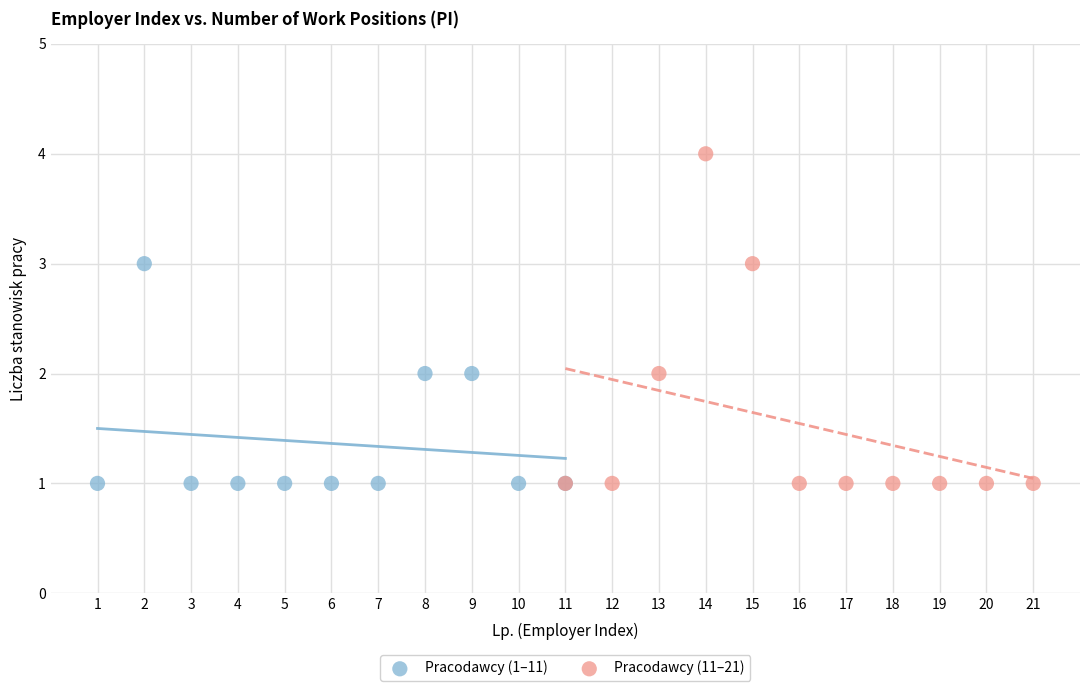

Which series contains the highest Y value?

Pracodawcy (11–21)